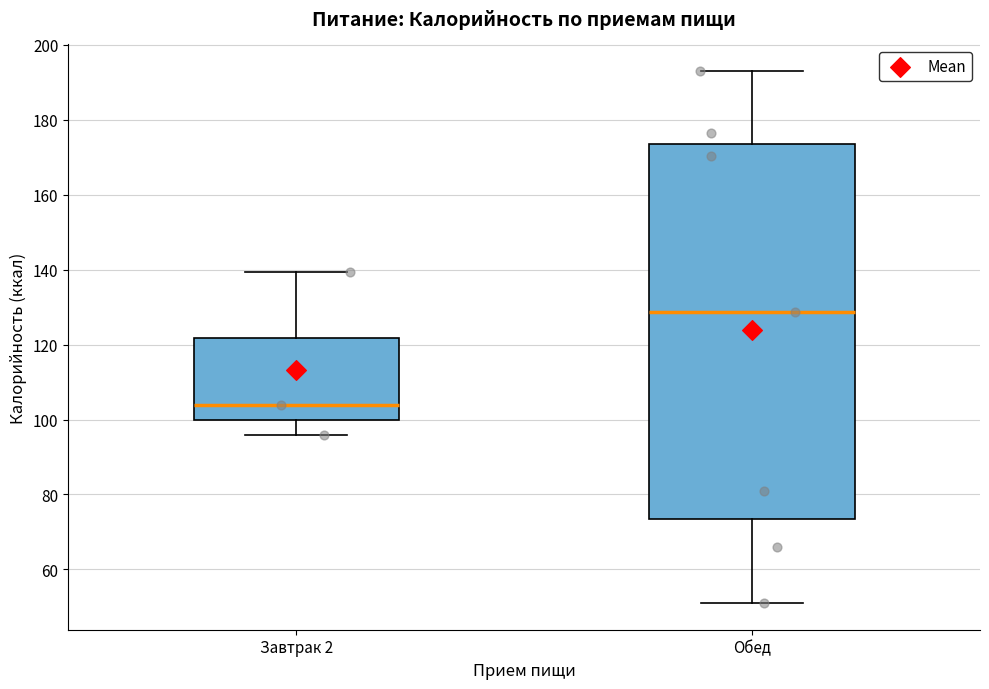

Reading left to right, read every box against the y-axis: the position of its median line, the range the box covers, and the ends of its whiskers. The values are not printed on the chart, so give them approximately, as read against the axis.

Завтрак 2: median 104, box 100 to 122, whiskers 96 to 140
Обед: median 128, box 74 to 174, whiskers 52 to 194